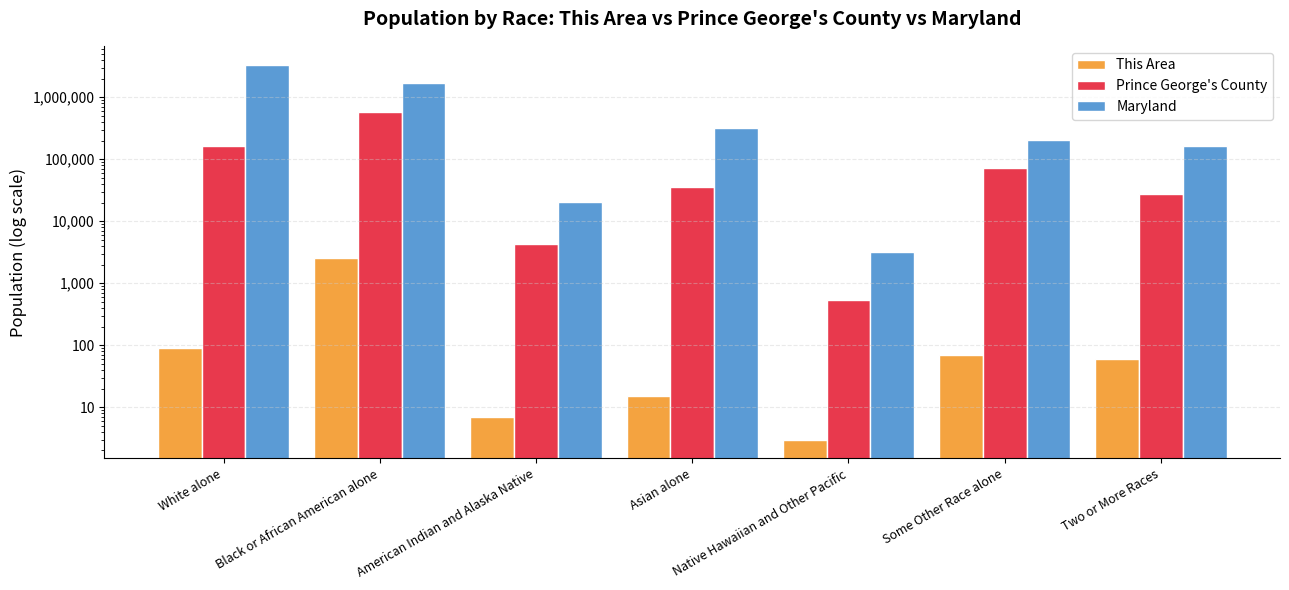

What is the value of the Maryland bar at the 6th from the left?

206832